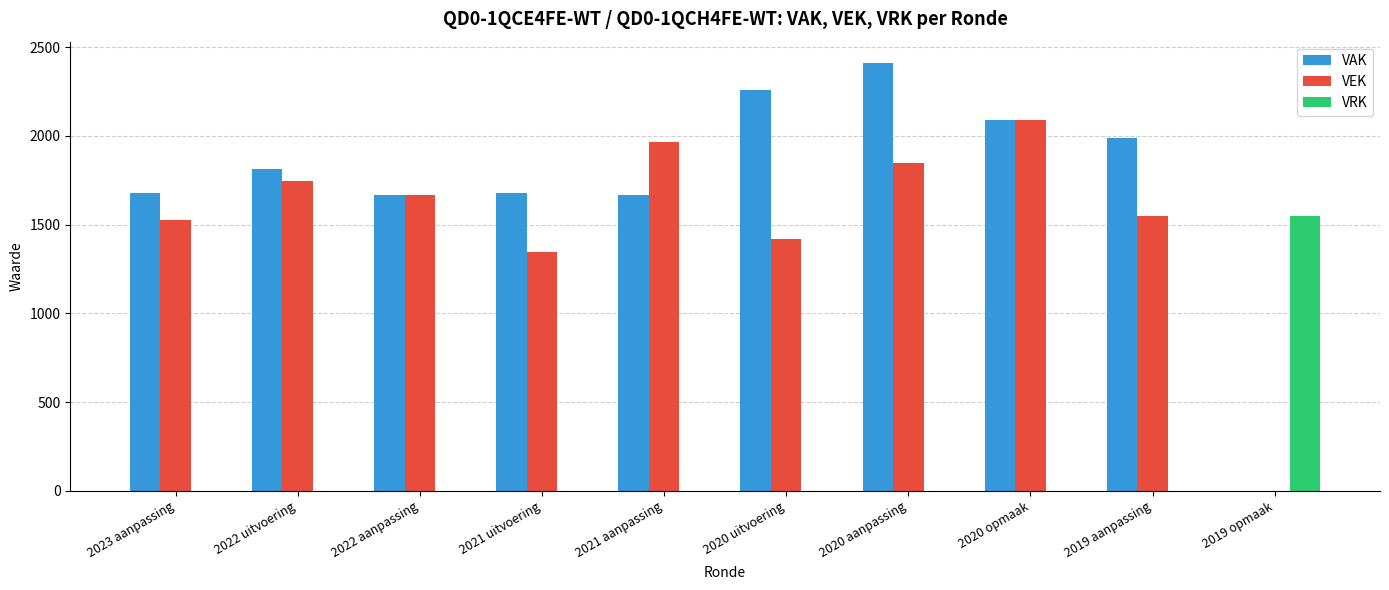

Does the chart contain stacked bars?

No